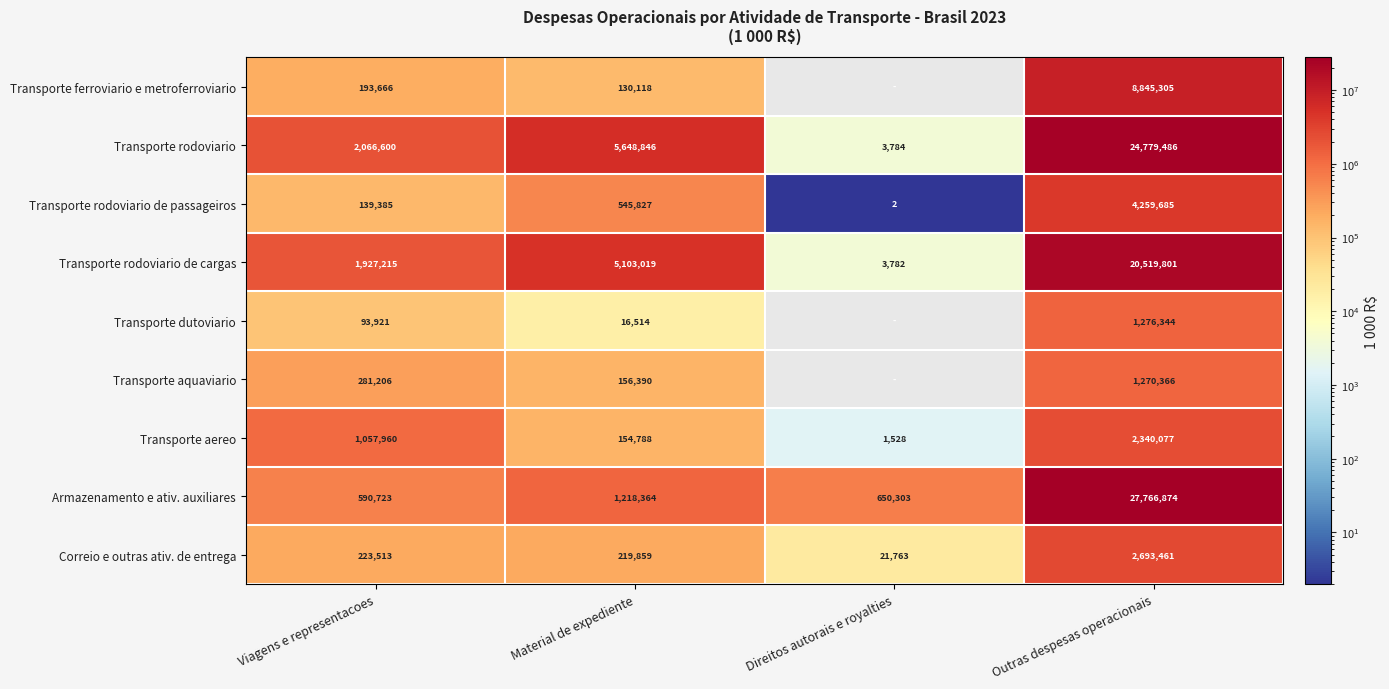

Is it true that Transporte rodoviario de cargas equals 3354276.8 at Material de expediente?

False